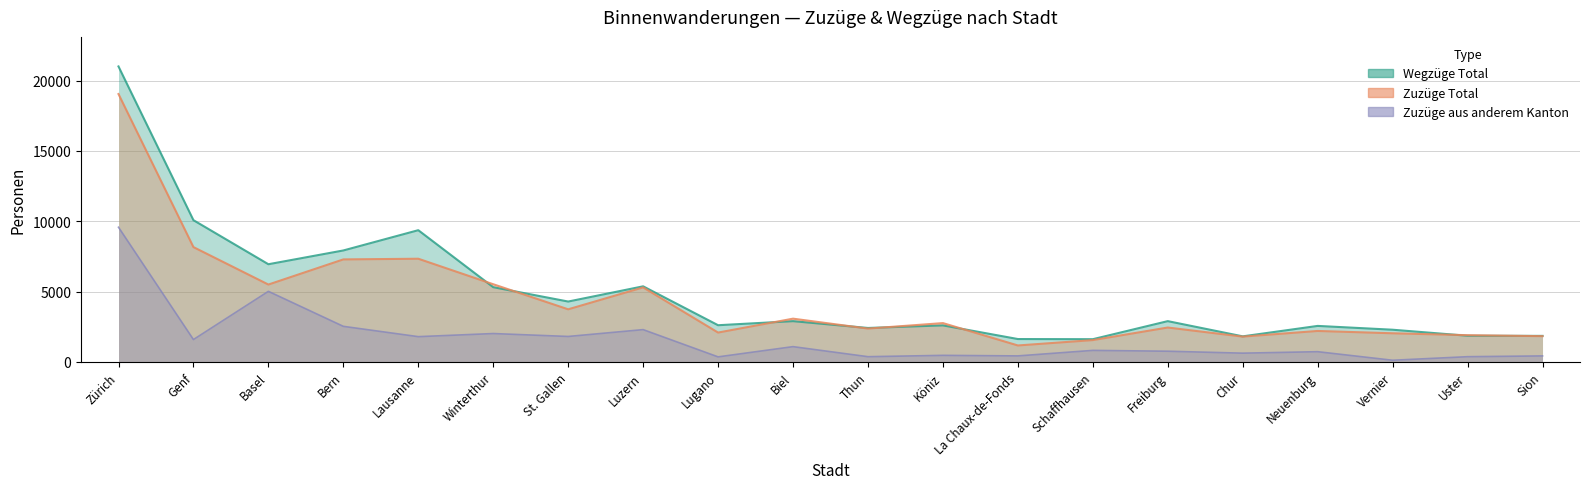

What is the difference between the maximum and minimum values in the Wegzüge Total series?

19388